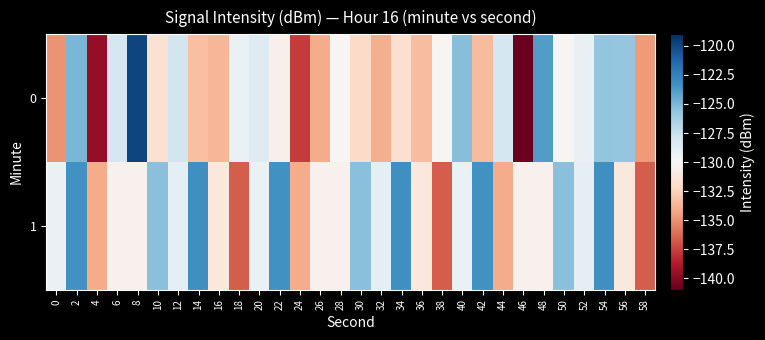

Reading left to right, transcribe all the data shown in this chart.

0: 0=-134.9	2=-125.0	4=-139.7	6=-128.1	8=-119.9	10=-131.7	12=-128.0	14=-133.3	16=-133.6	18=-129.3	20=-128.6	22=-130.6	24=-137.7	26=-134.1	28=-130.1	30=-132.1	32=-134.0	34=-131.8	36=-133.4	38=-130.2	40=-125.3	42=-133.5	44=-128.1	46=-140.9	48=-123.9	50=-130.2	52=-129.2	54=-125.7	56=-125.8	58=-134.7
1: 0=-129.3	2=-123.3	4=-134.1	6=-130.5	8=-130.5	10=-125.4	12=-128.9	14=-123.2	16=-131.2	18=-136.6	20=-129.3	22=-123.3	24=-134.1	26=-130.5	28=-130.5	30=-125.4	32=-128.9	34=-123.2	36=-131.2	38=-136.6	40=-129.3	42=-123.3	44=-134.1	46=-130.5	48=-130.5	50=-125.4	52=-128.9	54=-123.2	56=-131.2	58=-136.6